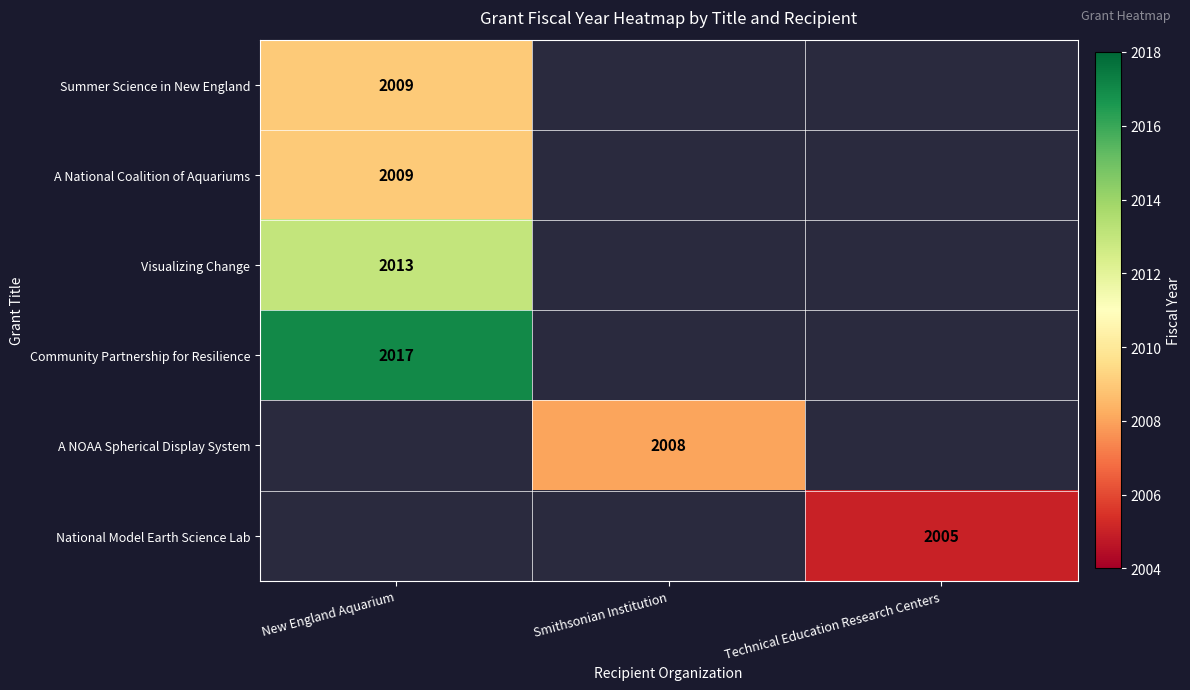

How many categories are shown in the chart?

3